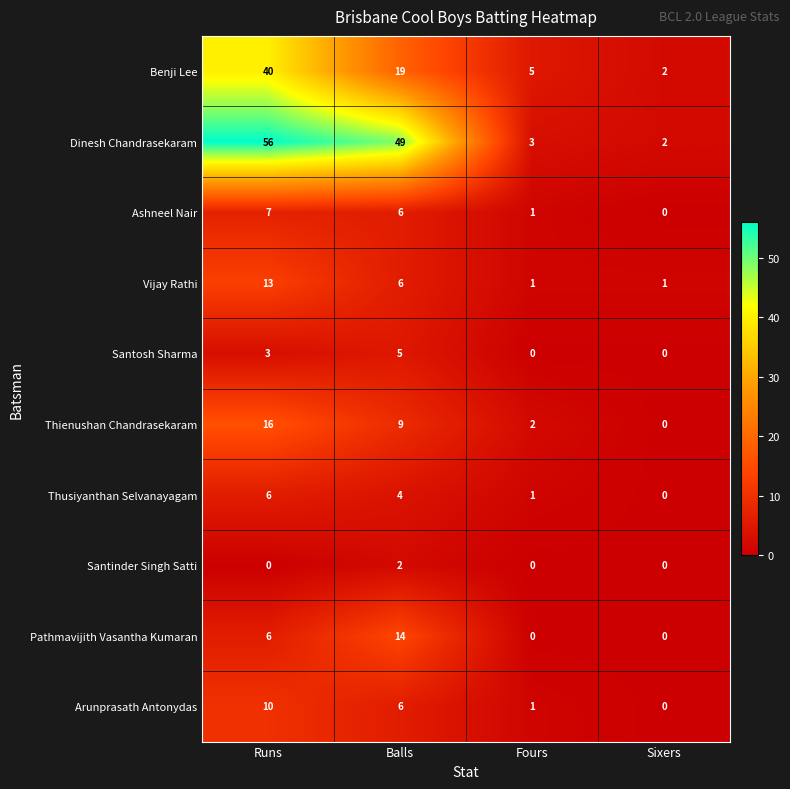

Rank the series by their maximum value, from highest to lowest.

Dinesh Chandrasekaram, Benji Lee, Thienushan Chandrasekaram, Pathmavijith Vasantha Kumaran, Vijay Rathi, Arunprasath Antonydas, Ashneel Nair, Thusiyanthan Selvanayagam, Santosh Sharma, Santinder Singh Satti